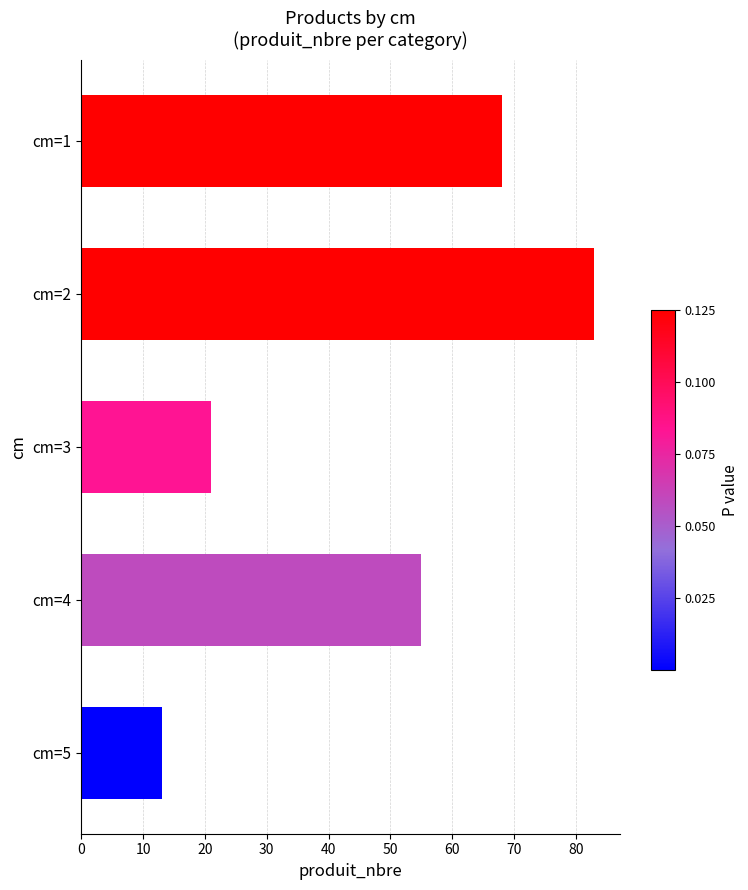

What is the value of the 1st bar from the top?

68